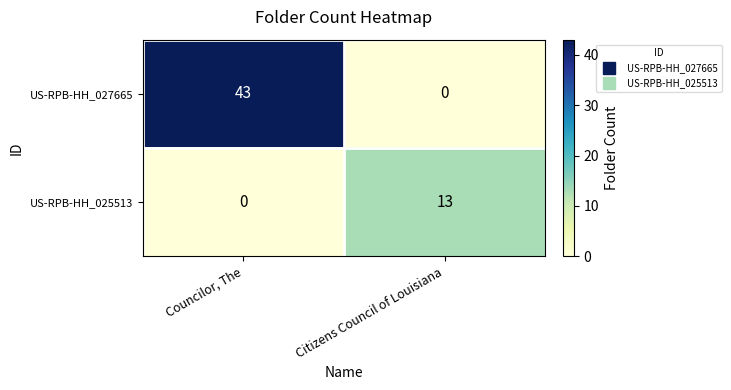

At Councilor, The, list the series in order from smallest to largest.

US-RPB-HH_025513, US-RPB-HH_027665